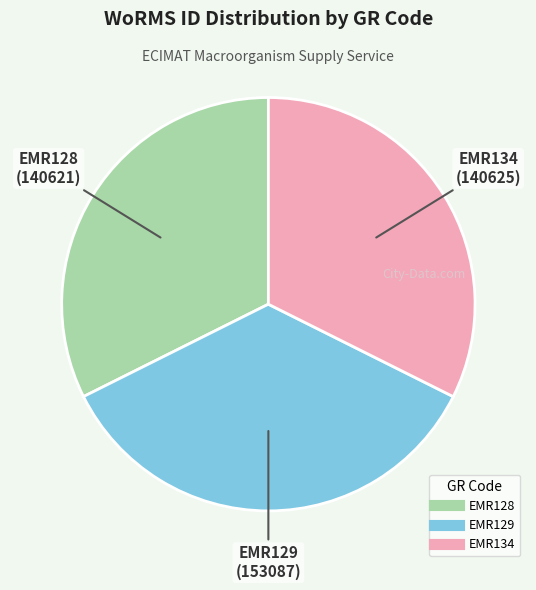

Does EMR129 represent more than half of the total?

No